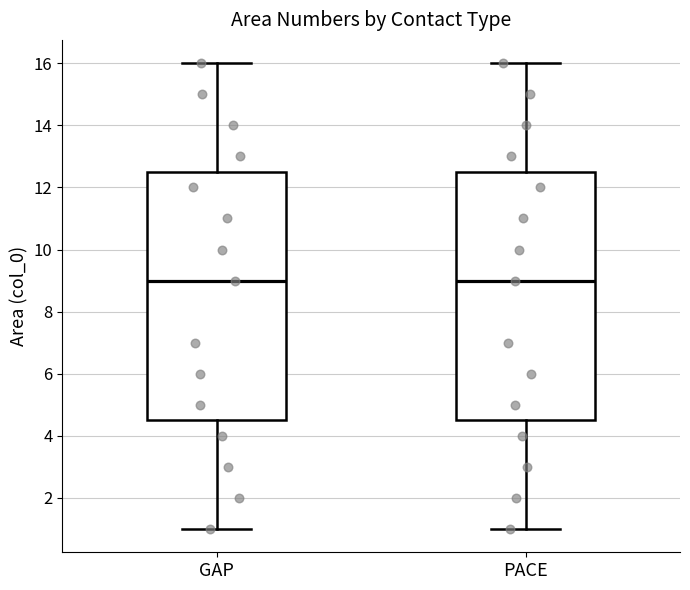

Where does the lower whisker of the box for GAP end on the y-axis? The values are not printed on the chart, so give them approximately, as read against the axis.

1.0